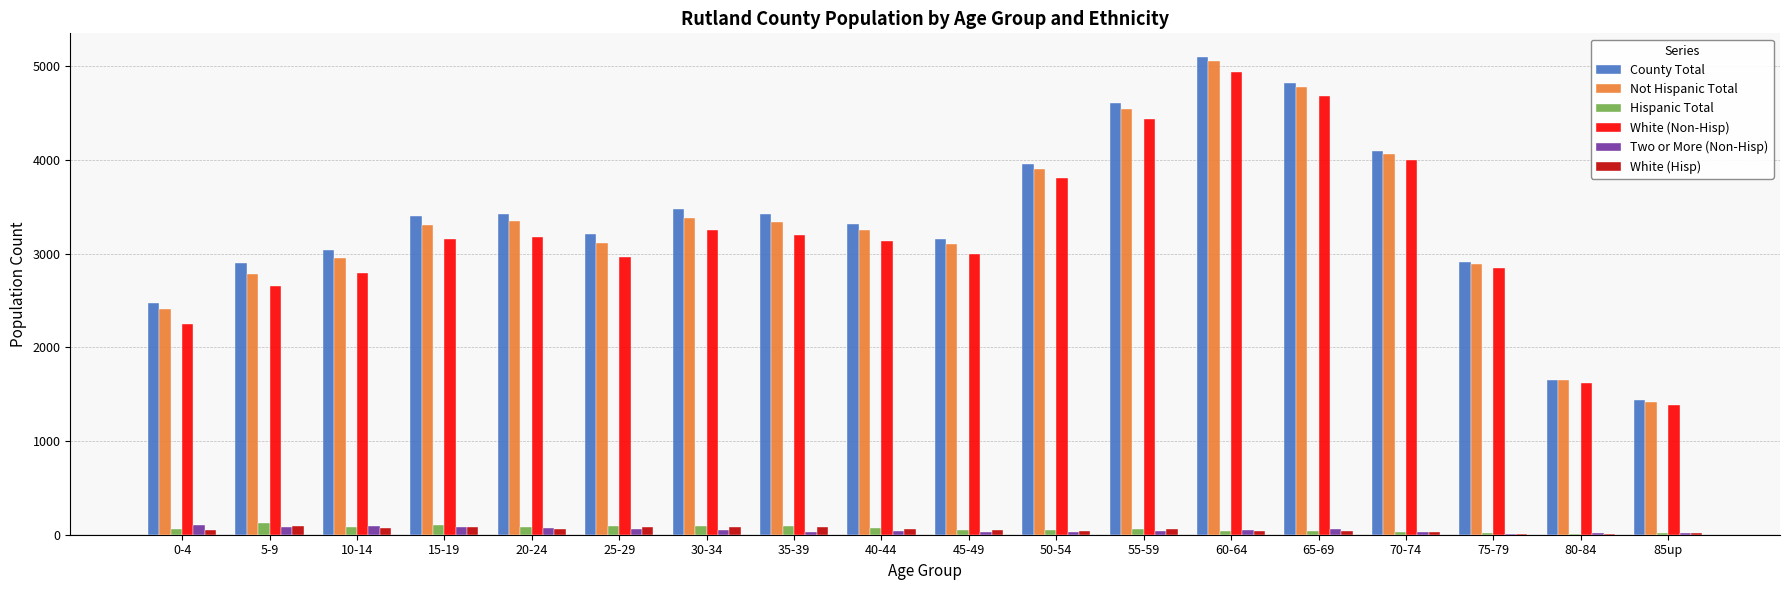

The value of County Total at 80-84 is 1650. True or false?

True